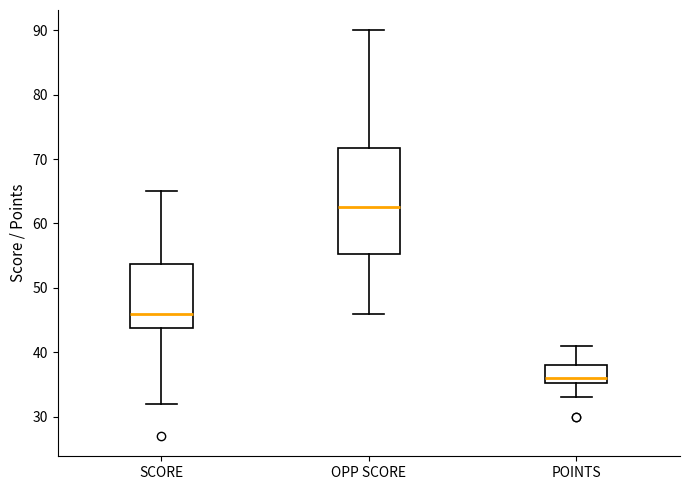

Which box's median line is the highest?

OPP SCORE